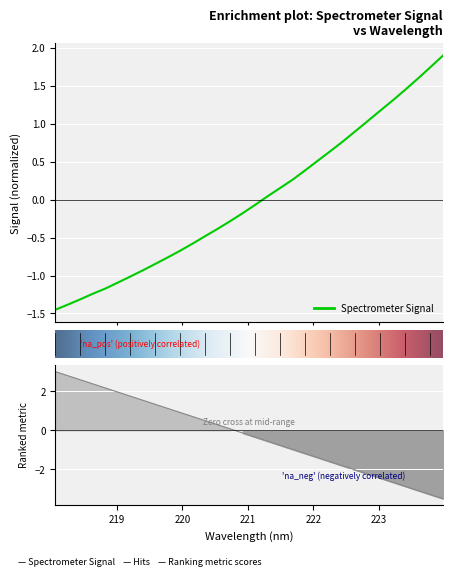

How many lines are shown in the chart?

1